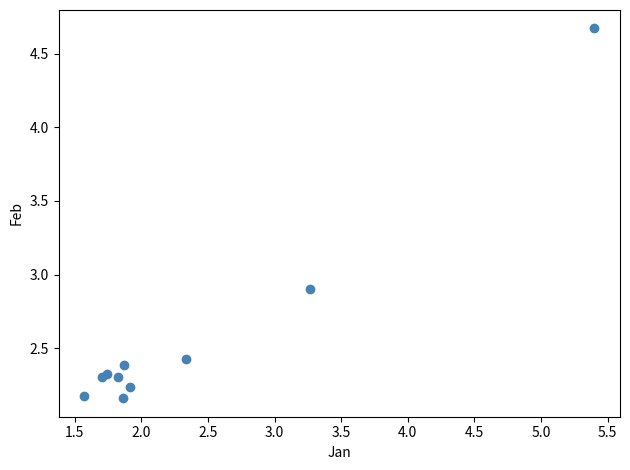

What Y value in the scatter plot is closest to 3?

2.9